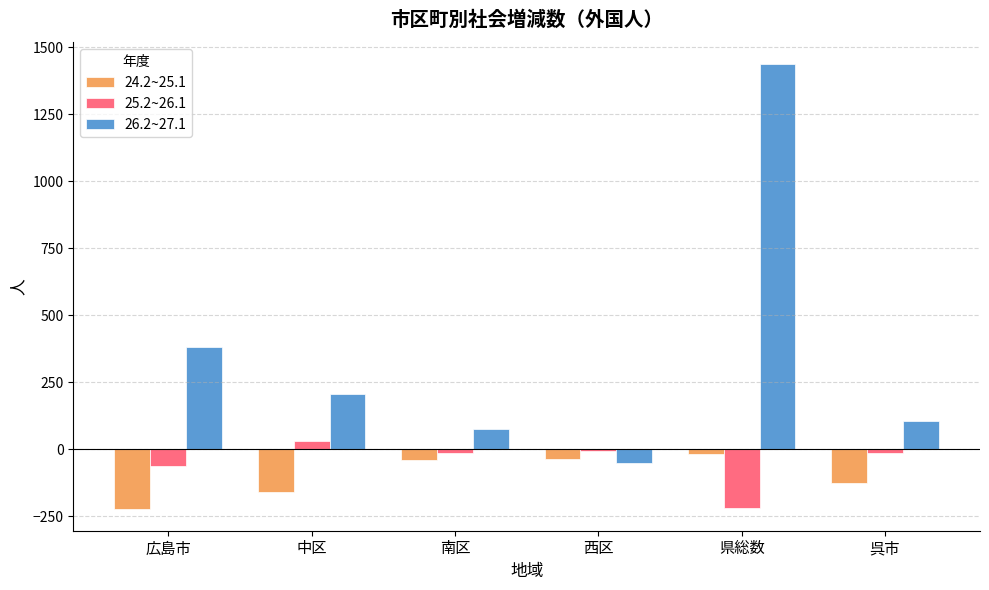

What is the spread (max minus min) of values at 呉市?

230